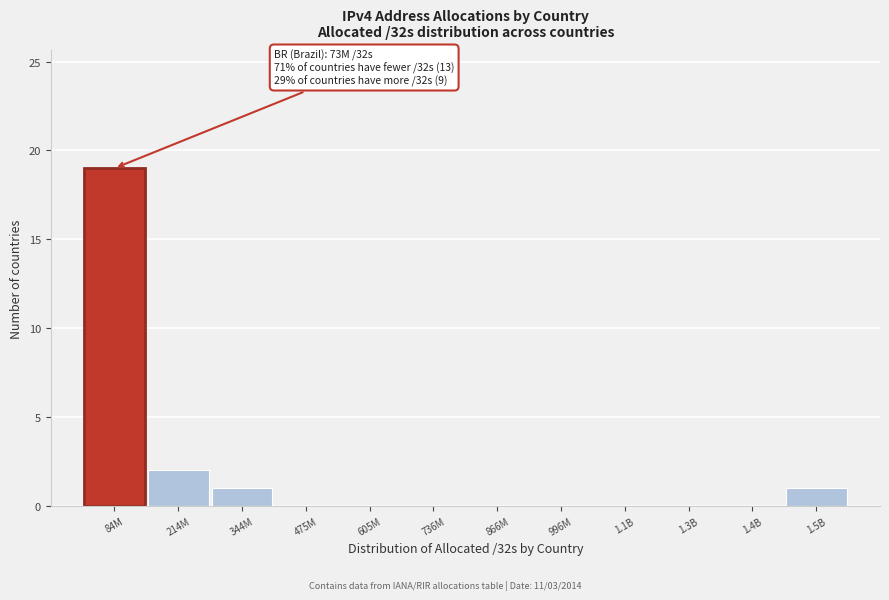

Reading left to right, list all the values displayed in this chart.

84M=19	214M=2	344M=1	475M=0	605M=0	736M=0	866M=0	996M=0	1.1B=0	1.3B=0	1.4B=0	1.5B=1